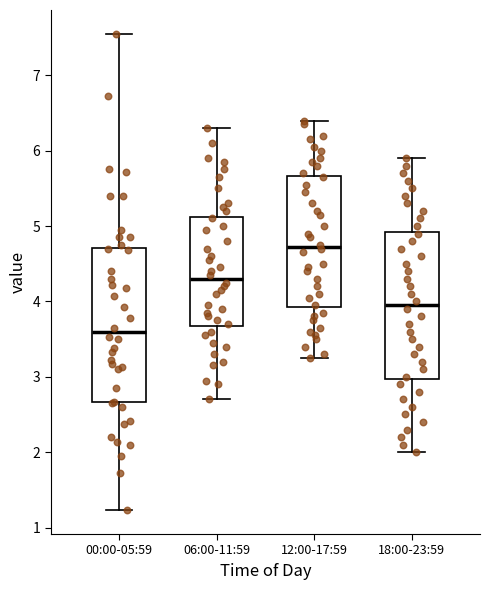

Where is the upper edge of the box for 12:00-17:59 on the y-axis? The values are not printed on the chart, so give them approximately, as read against the axis.

5.7